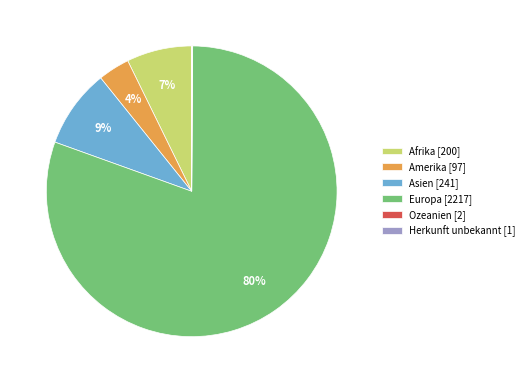

What is the largest slice in the pie chart?

Europa